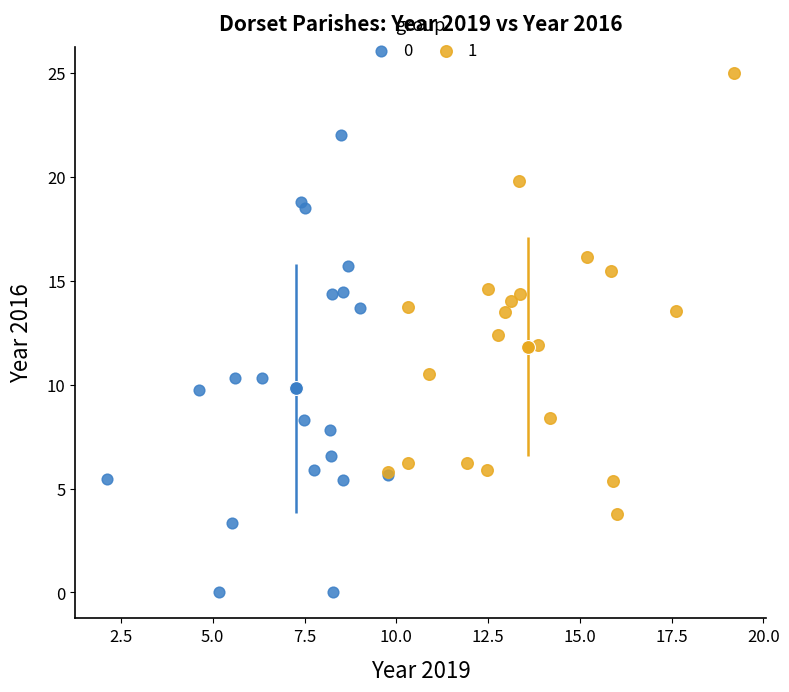

Which series reaches the minimum Y coordinate?

0